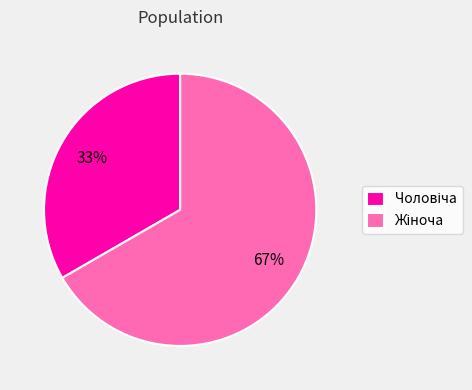

Count the number of slices in the pie.

2